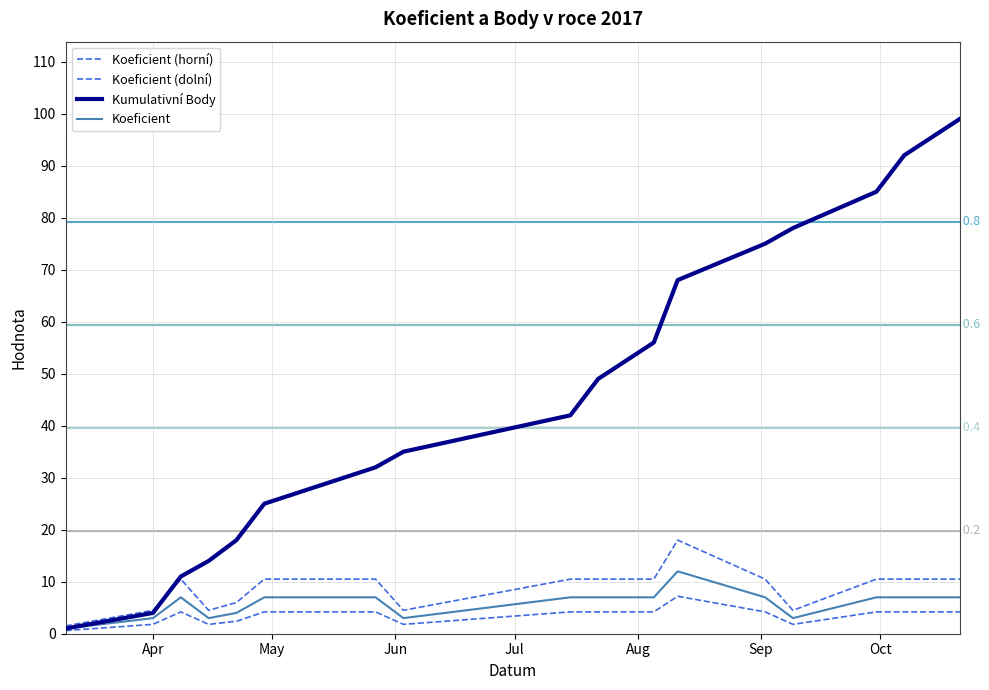

What is the sum of all Koeficient (dolní) values?

59.4